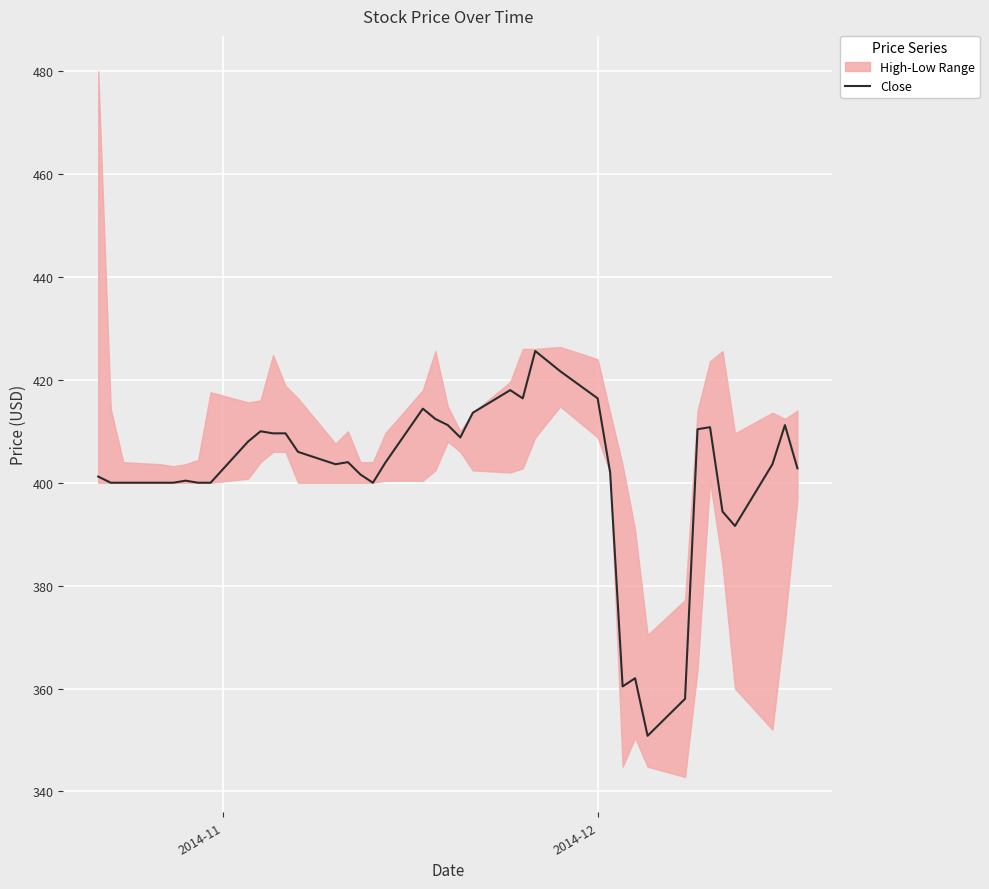

What is the minimum value for Close?

350.8